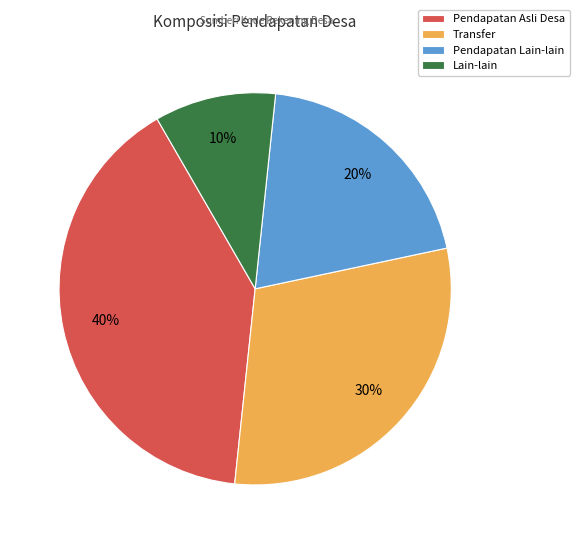

Which has a higher value, Lain-lain or Pendapatan Asli Desa?

Pendapatan Asli Desa